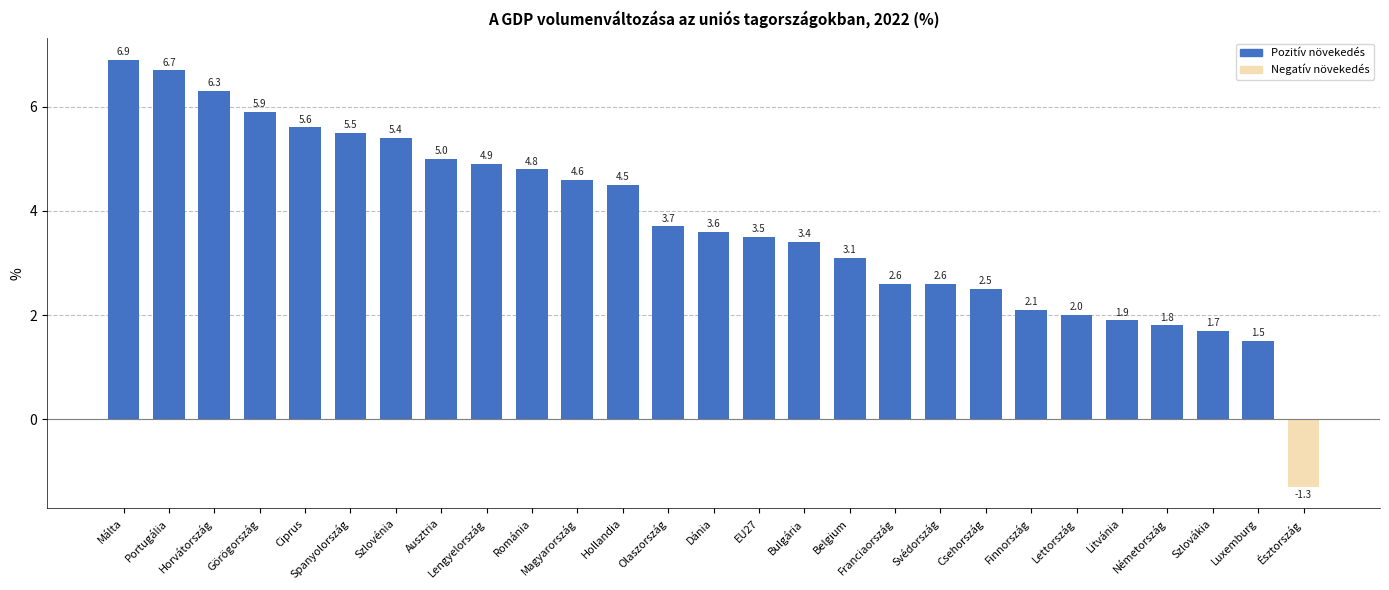

The value at Szlovákia is 1.7. True or false?

True